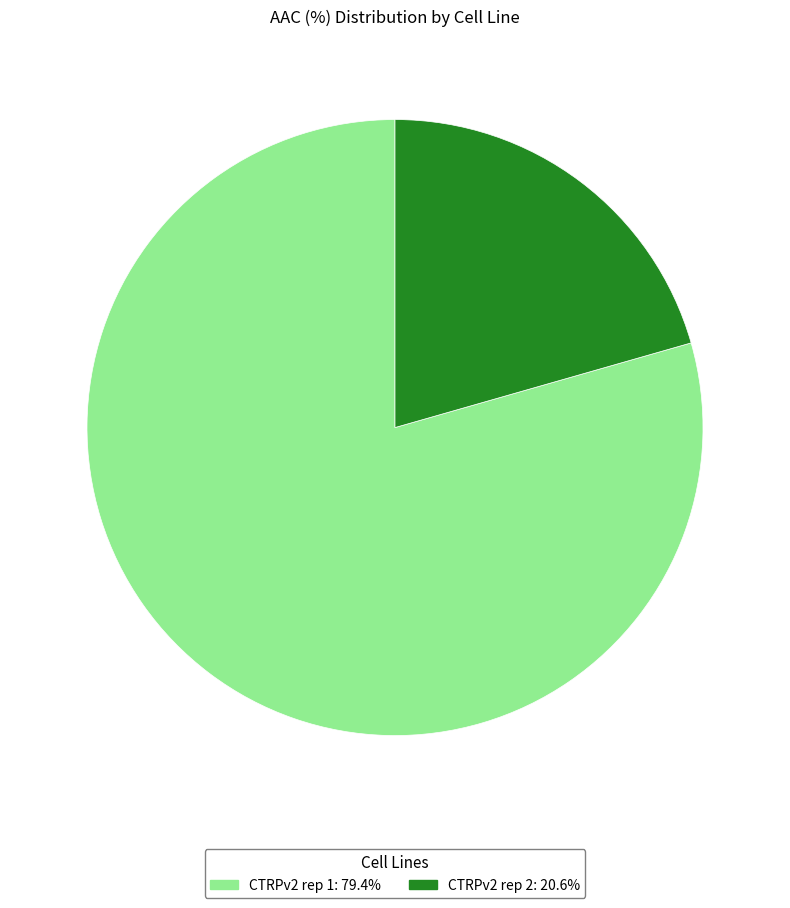

What is the ratio of the value at CTRPv2 rep 2: 20.6% to the value at CTRPv2 rep 1: 79.4%?

0.3